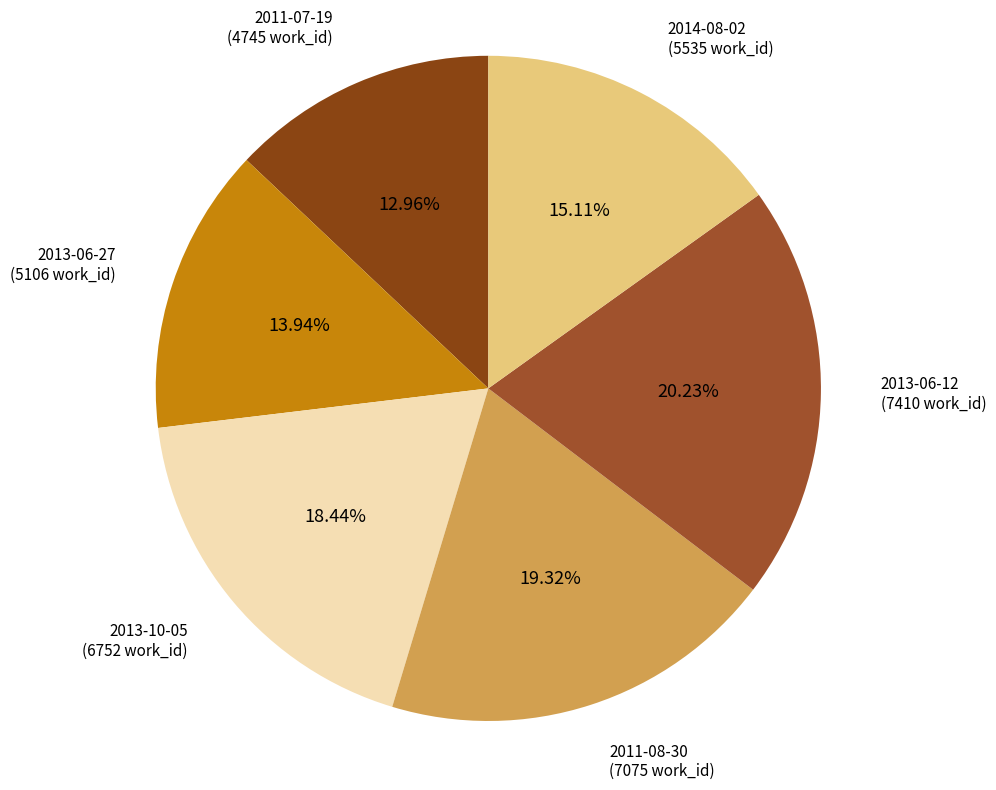

Is there any slice that represents more than half of the pie?

No